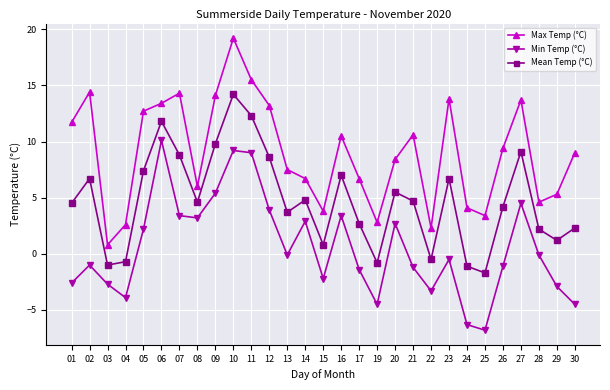

Read the Mean Temp (°C) value at 17.

2.7